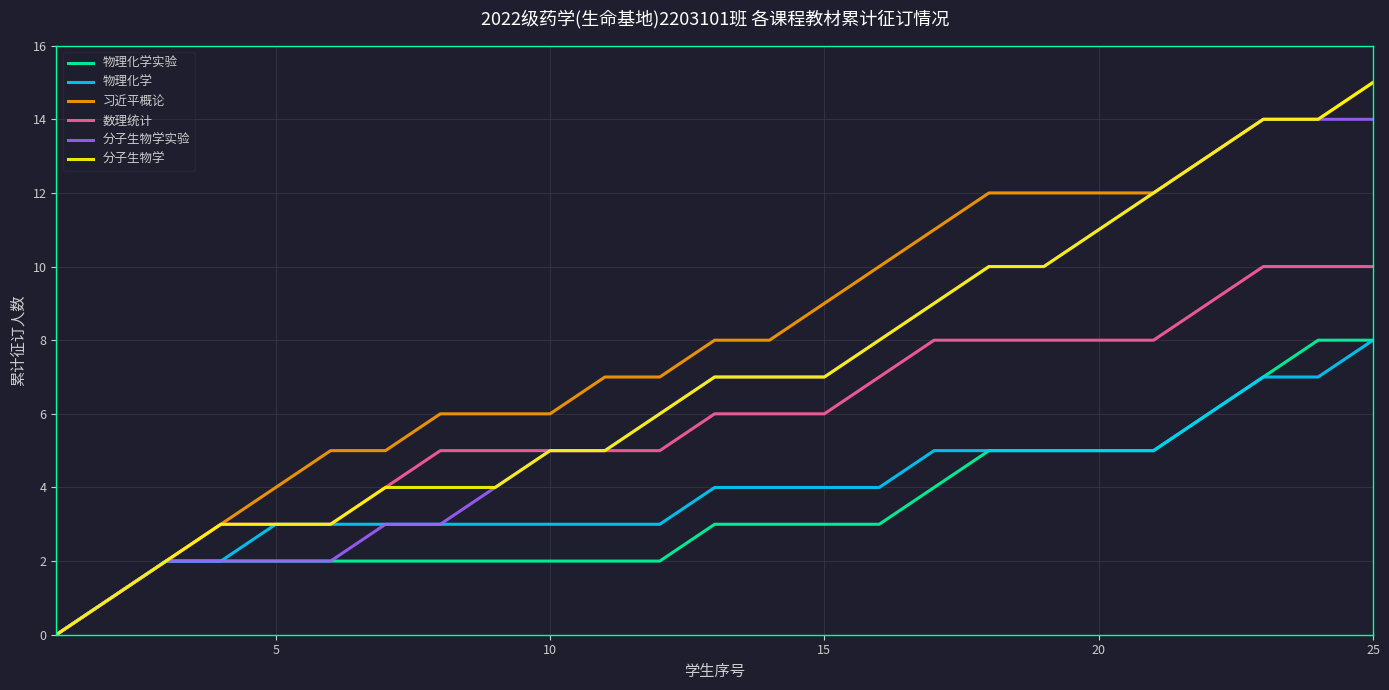

Which series has the largest total across all categories?

习近平概论